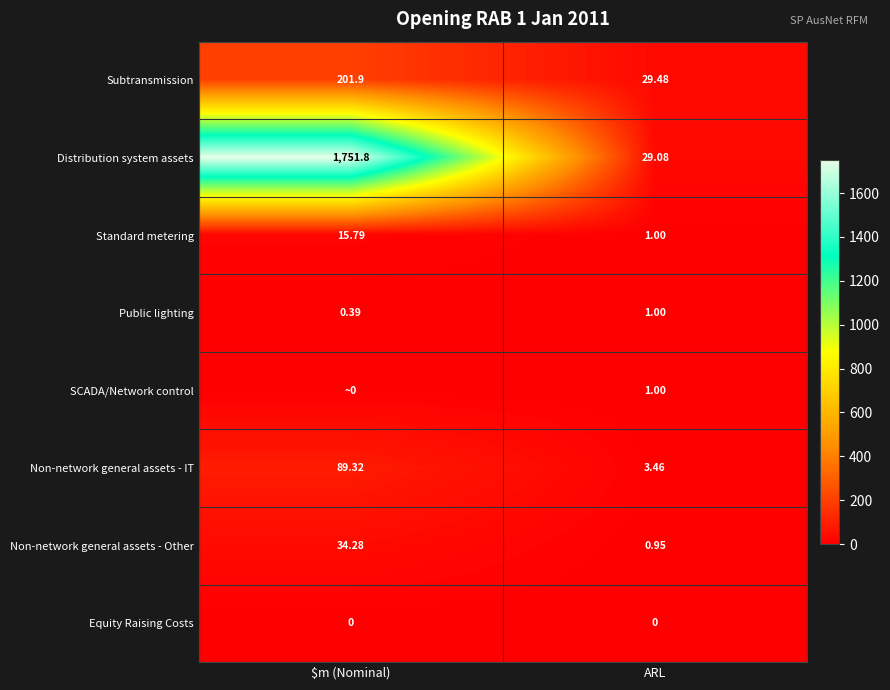

Which category has the highest value in the Standard metering series?

$m (Nominal)